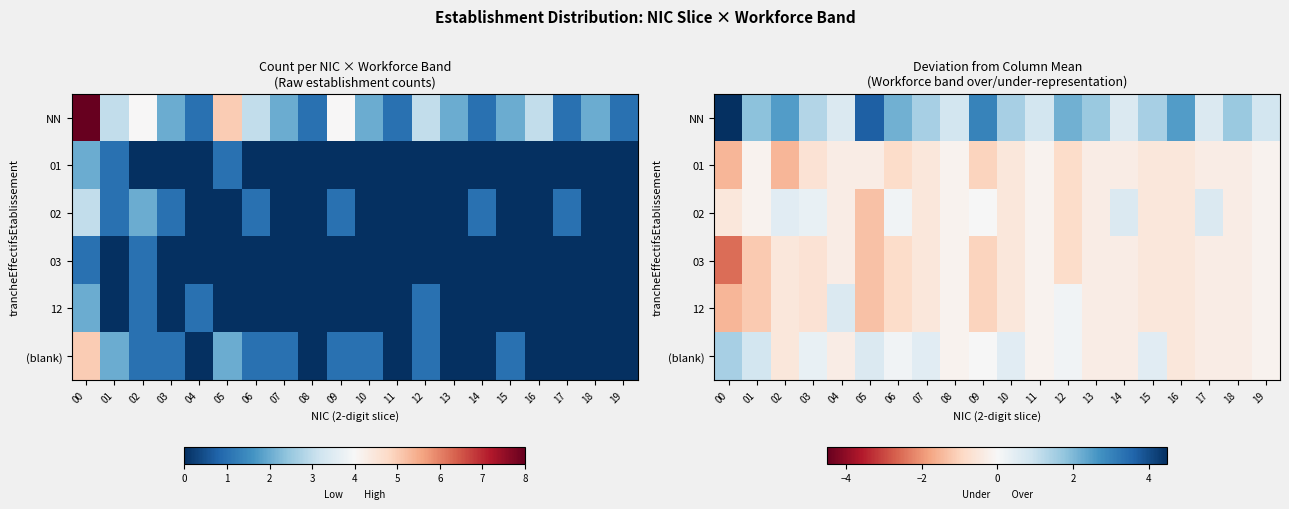

Which category has the lowest value in the 12 series?

00